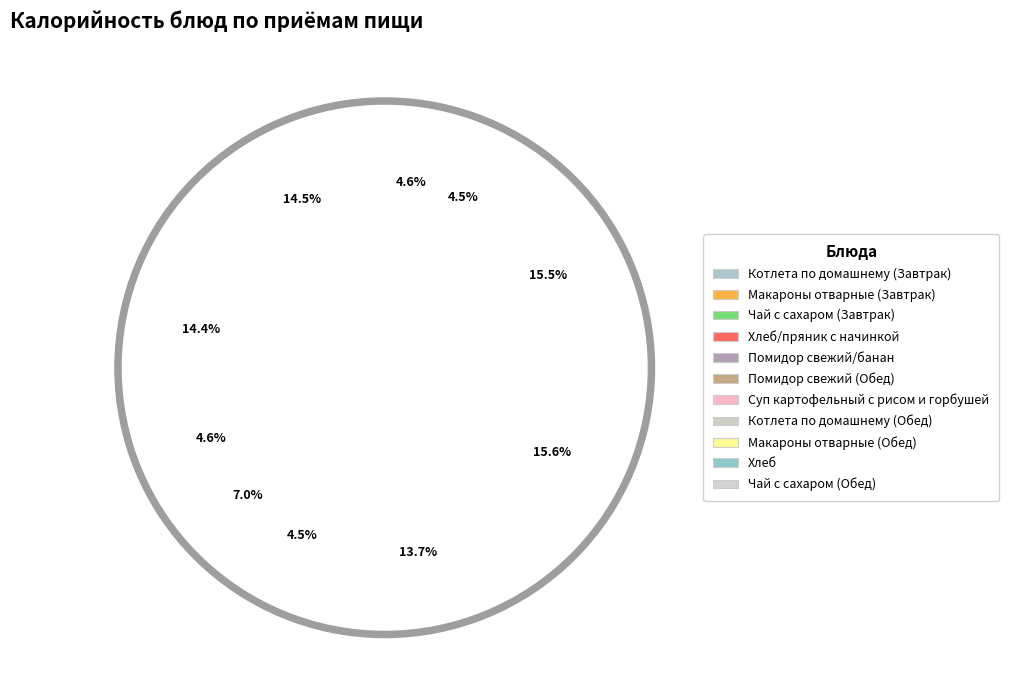

To the nearest percent, what is the average slice percentage?

9%